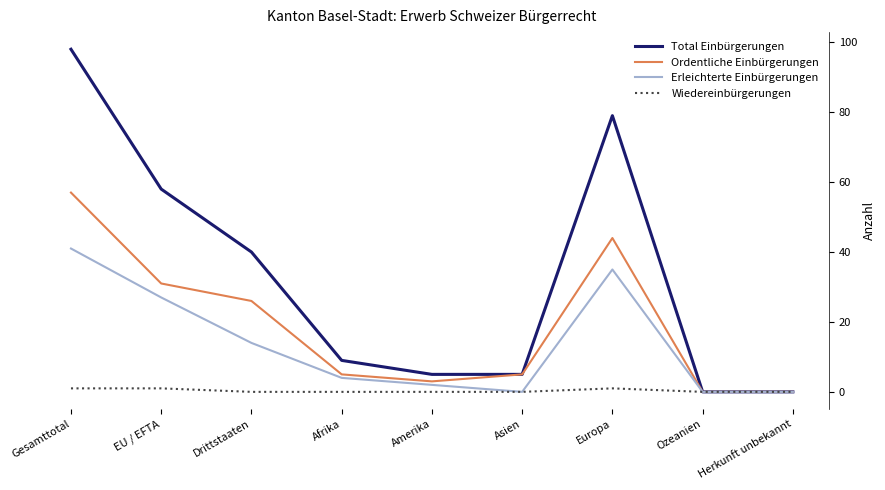

What are all the series names shown in the legend?

Total Einbürgerungen, Ordentliche Einbürgerungen, Erleichterte Einbürgerungen, Wiedereinbürgerungen